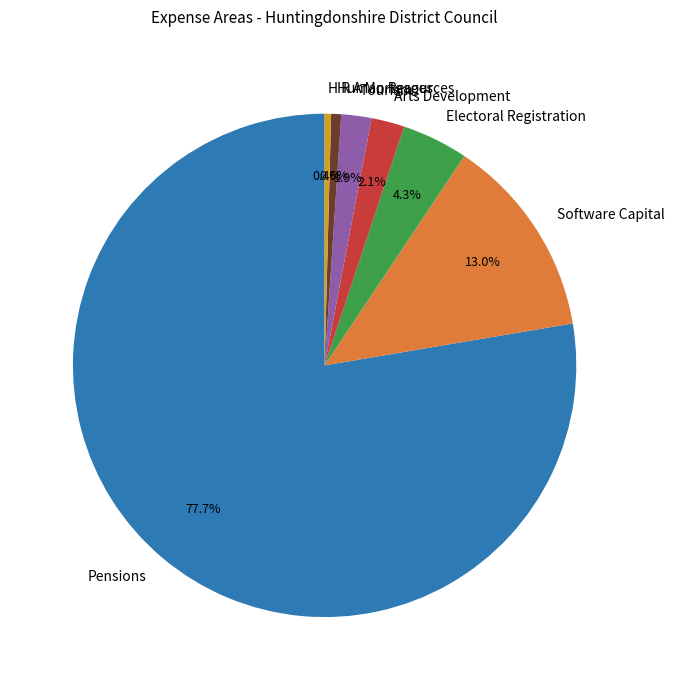

Does Arts Development account for over 50% of the chart?

No